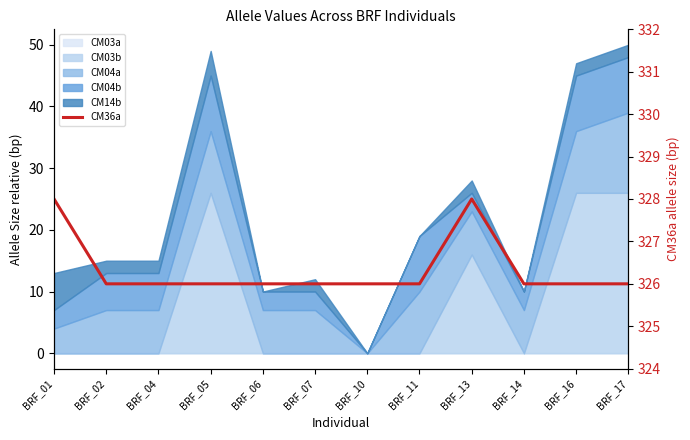

How many points are higher than both their immediate neighbors (excluding endpoints)?

1